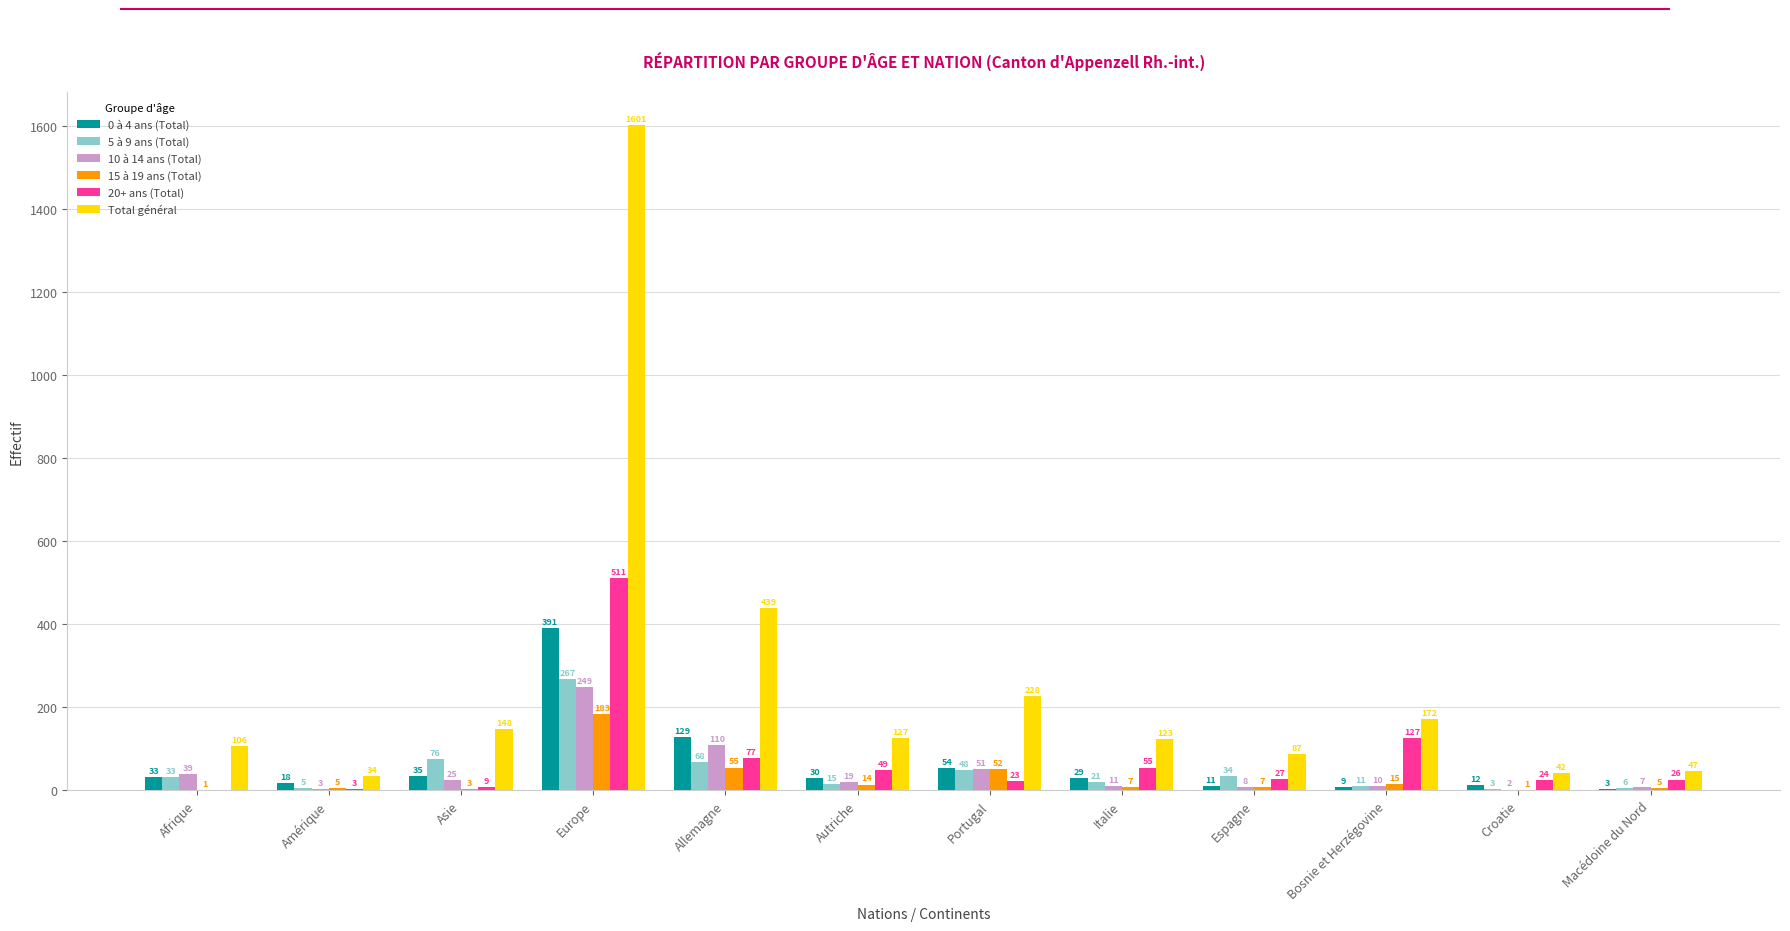

What is the approximate value of 0 à 4 ans (Total) at Portugal?

54